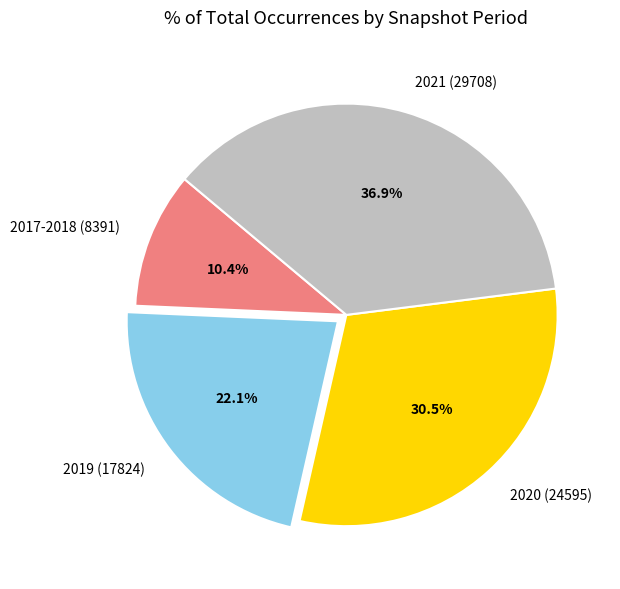

Which has a higher value, 2020 (24595) or 2021 (29708)?

2021 (29708)